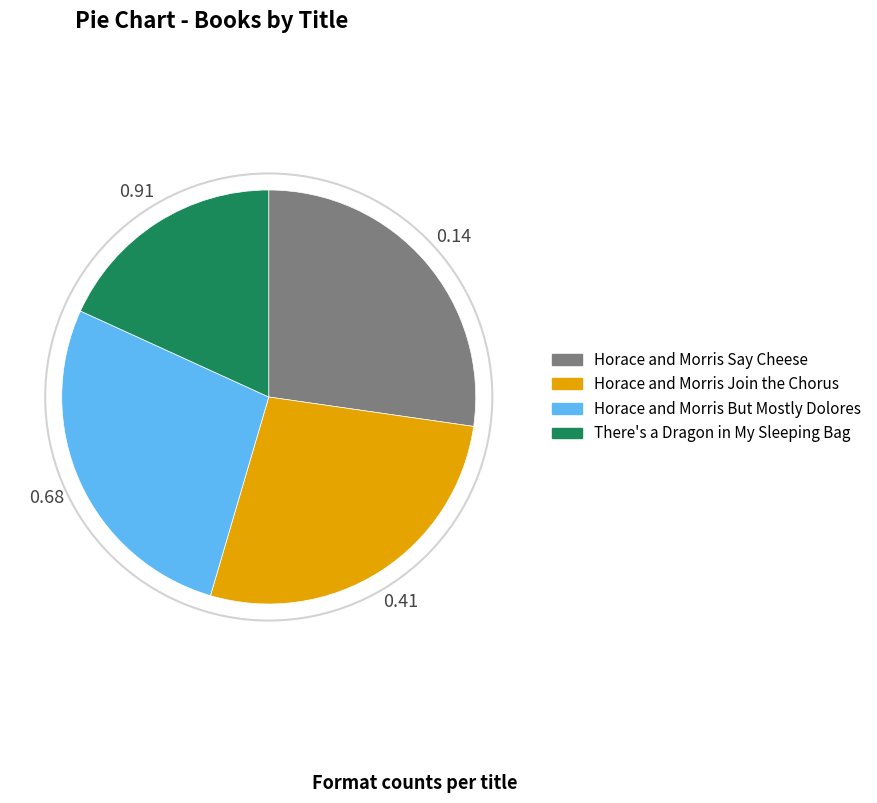

Is there a majority slice in this chart?

No